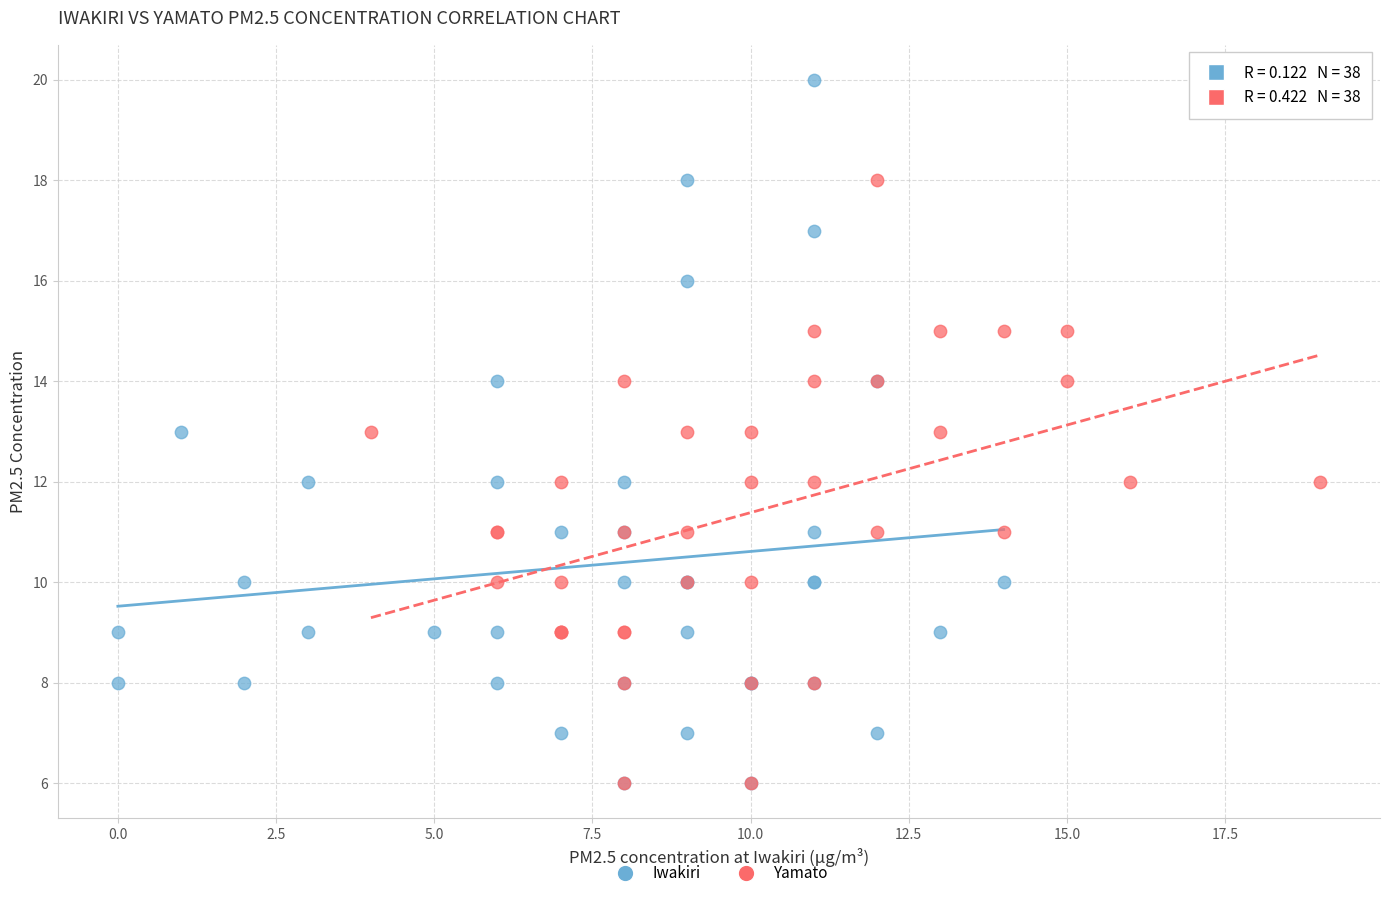

What are all the series names shown in the legend?

Iwakiri, Yamato